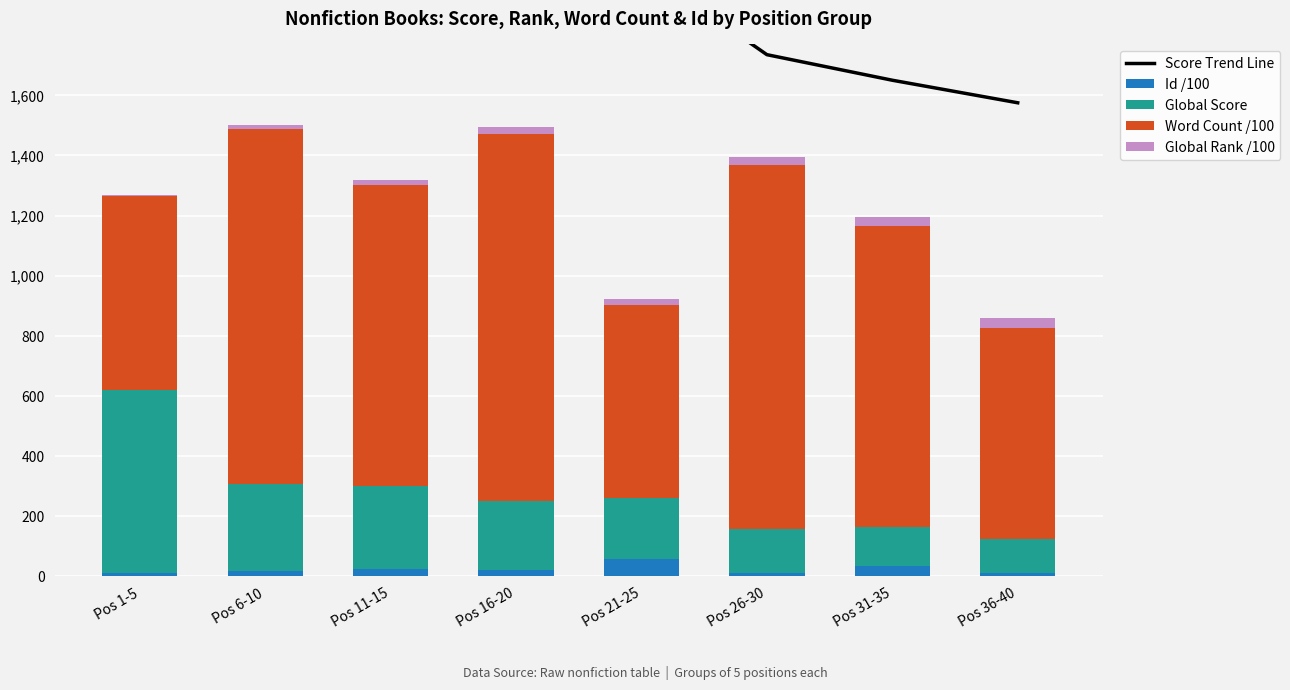

What are all the series names shown in the legend?

Score Trend Line, Id /100, Global Score, Word Count /100, Global Rank /100